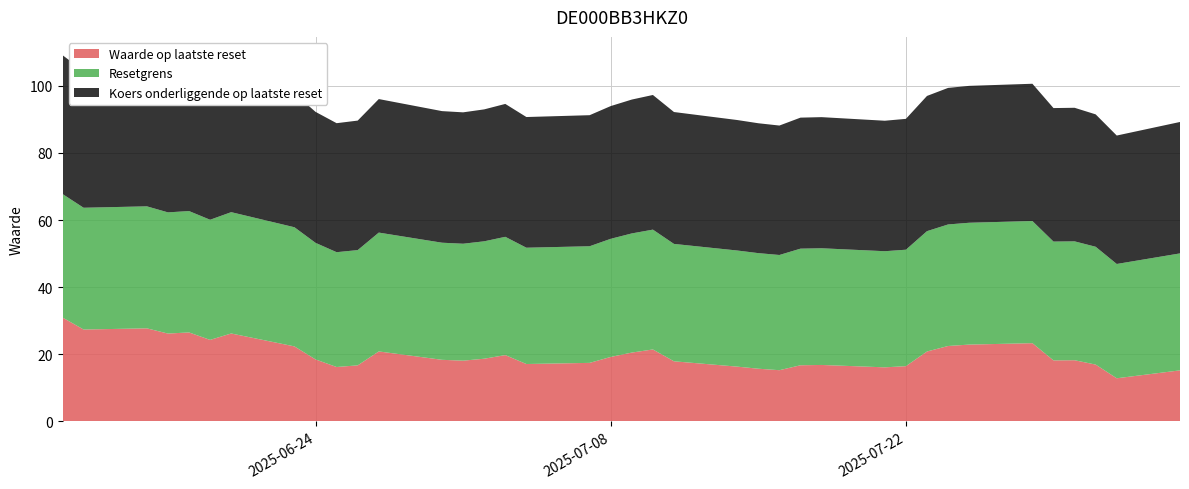

Reading right to left, extract all data points from this chart.

Waarde op laatste reset: 2025-06-12=31.0	2025-06-13=27.4	2025-06-16=27.8	2025-06-17=26.2	2025-06-18=26.5	2025-06-19=24.3	2025-06-20=26.2	2025-06-23=22.4	2025-06-24=18.5	2025-06-25=16.2	2025-06-26=16.7	2025-06-27=20.9	2025-06-30=18.4	2025-07-01=18.1	2025-07-02=18.7	2025-07-03=19.8	2025-07-04=17.1	2025-07-07=17.5	2025-07-08=19.2	2025-07-09=20.5	2025-07-10=21.5	2025-07-11=17.9	2025-07-14=16.3	2025-07-15=15.7	2025-07-16=15.3	2025-07-17=16.8	2025-07-18=16.8	2025-07-21=16.1	2025-07-22=16.5	2025-07-23=20.9	2025-07-24=22.5	2025-07-25=22.9	2025-07-28=23.3	2025-07-29=18.2	2025-07-30=18.2	2025-07-31=16.9	2025-08-01=12.9	2025-08-04=15.2
Resetgrens: 2025-06-12=36.8	2025-06-13=36.3	2025-06-16=36.4	2025-06-17=36.1	2025-06-18=36.2	2025-06-19=35.8	2025-06-20=36.2	2025-06-23=35.5	2025-06-24=34.7	2025-06-25=34.2	2025-06-26=34.3	2025-06-27=35.4	2025-06-30=34.9	2025-07-01=34.8	2025-07-02=35.0	2025-07-03=35.2	2025-07-04=34.7	2025-07-07=34.8	2025-07-08=35.2	2025-07-09=35.5	2025-07-10=35.7	2025-07-11=35.0	2025-07-14=34.6	2025-07-15=34.4	2025-07-16=34.3	2025-07-17=34.7	2025-07-18=34.8	2025-07-21=34.6	2025-07-22=34.7	2025-07-23=35.9	2025-07-24=36.2	2025-07-25=36.3	2025-07-28=36.4	2025-07-29=35.4	2025-07-30=35.4	2025-07-31=35.1	2025-08-01=34.1	2025-08-04=34.9
Koers onderliggende op laatste reset: 2025-06-12=41.4	2025-06-13=40.8	2025-06-16=40.9	2025-06-17=40.6	2025-06-18=40.6	2025-06-19=40.2	2025-06-20=40.6	2025-06-23=39.9	2025-06-24=39.0	2025-06-25=38.4	2025-06-26=38.6	2025-06-27=39.8	2025-06-30=39.2	2025-07-01=39.1	2025-07-02=39.3	2025-07-03=39.6	2025-07-04=38.9	2025-07-07=39.0	2025-07-08=39.5	2025-07-09=39.9	2025-07-10=40.1	2025-07-11=39.3	2025-07-14=38.9	2025-07-15=38.7	2025-07-16=38.6	2025-07-17=39.0	2025-07-18=39.1	2025-07-21=38.9	2025-07-22=39.0	2025-07-23=40.3	2025-07-24=40.7	2025-07-25=40.8	2025-07-28=40.9	2025-07-29=39.8	2025-07-30=39.8	2025-07-31=39.5	2025-08-01=38.3	2025-08-04=39.2